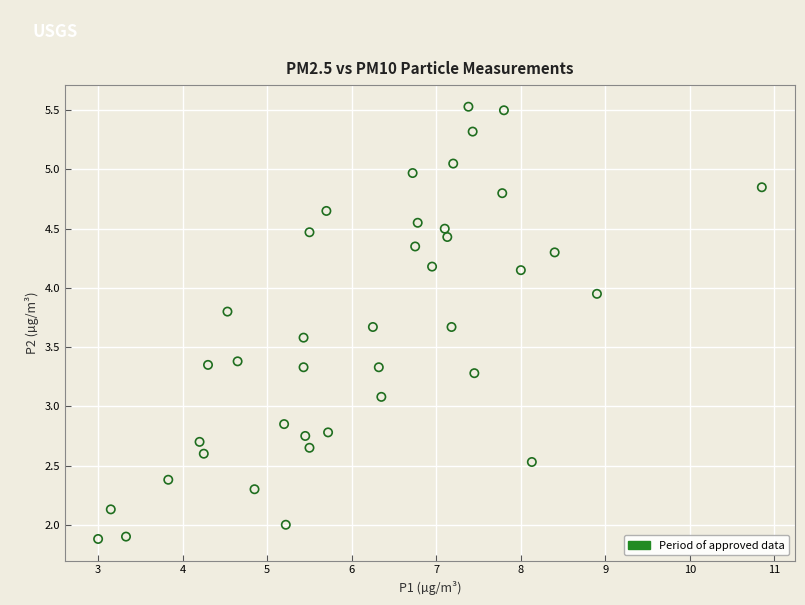

What Y value in the scatter plot is closest to 3?

3.1